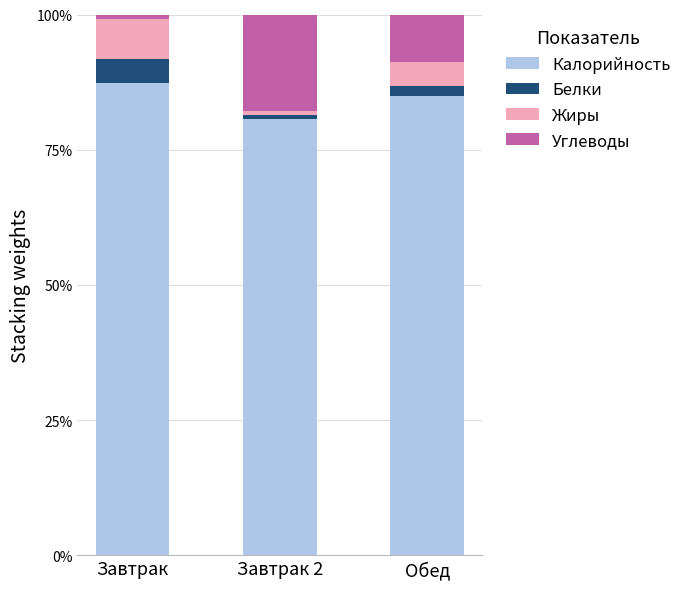

At which label does Калорийность reach its minimum?

Завтрак 2